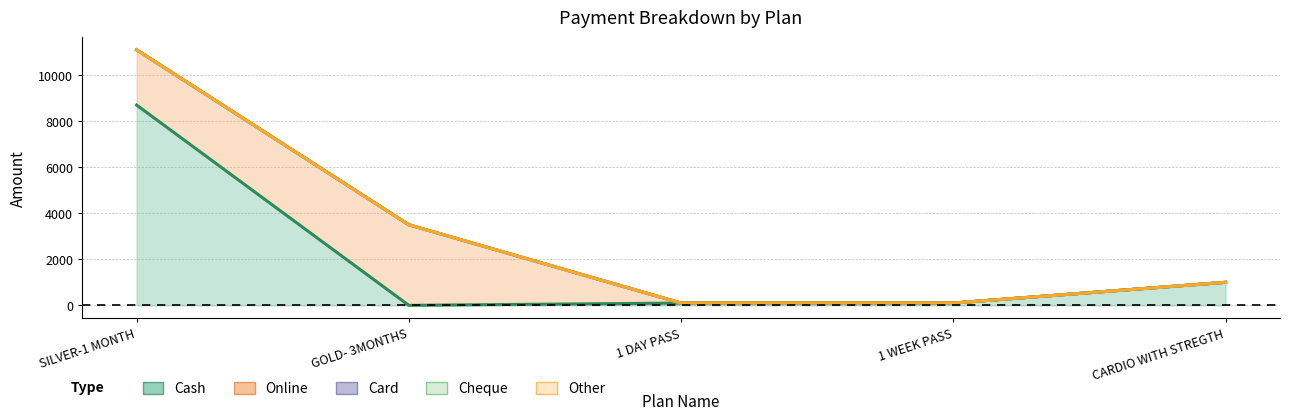

What is the spread (max minus min) of values at 1 DAY PASS?

100